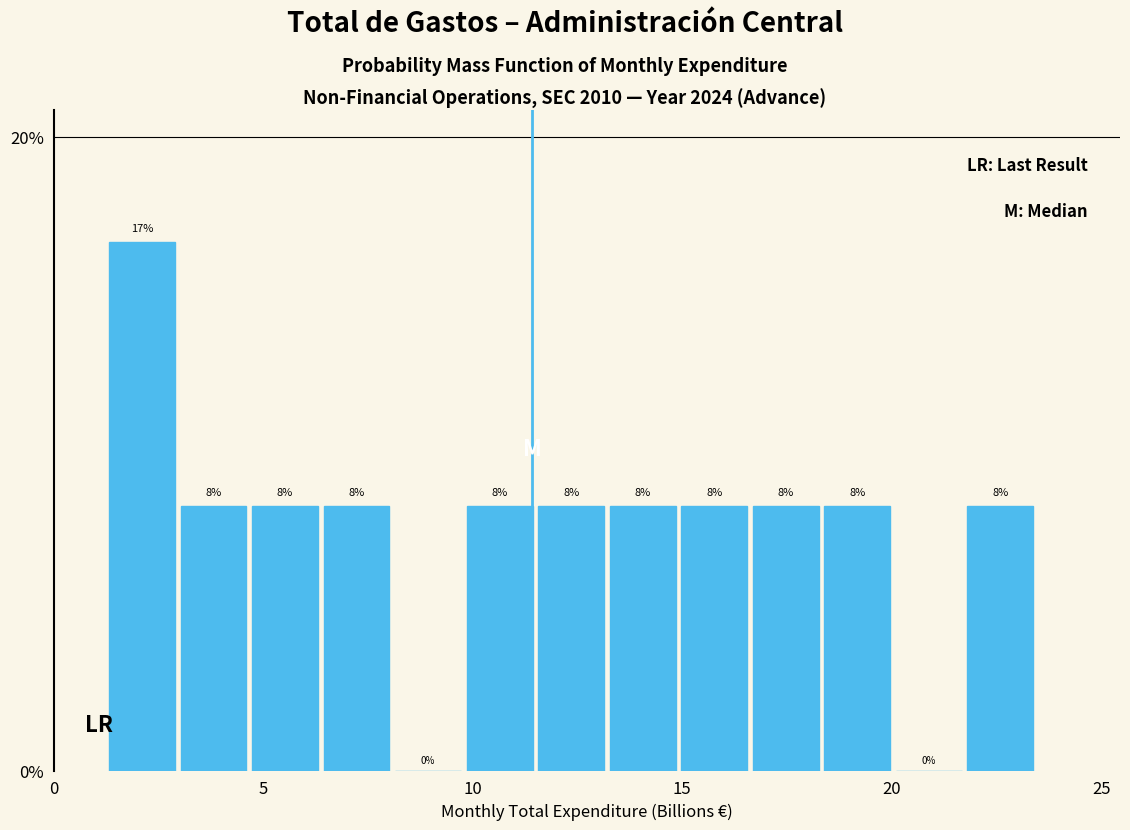

Read against the x-axis, roughly where is the centre of the tallest bar?

2.0